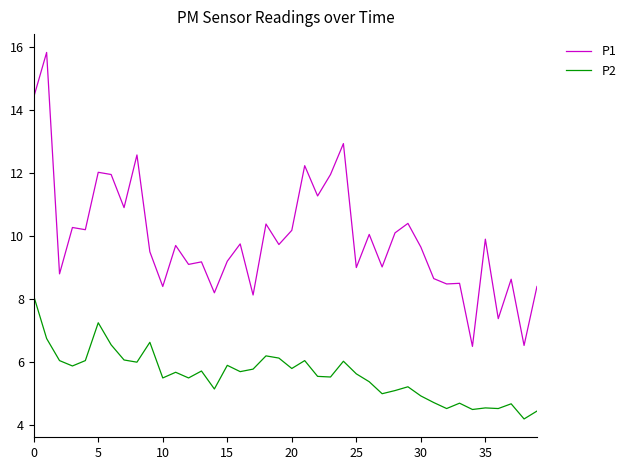

List the series in order of their peak value, highest first.

P1, P2